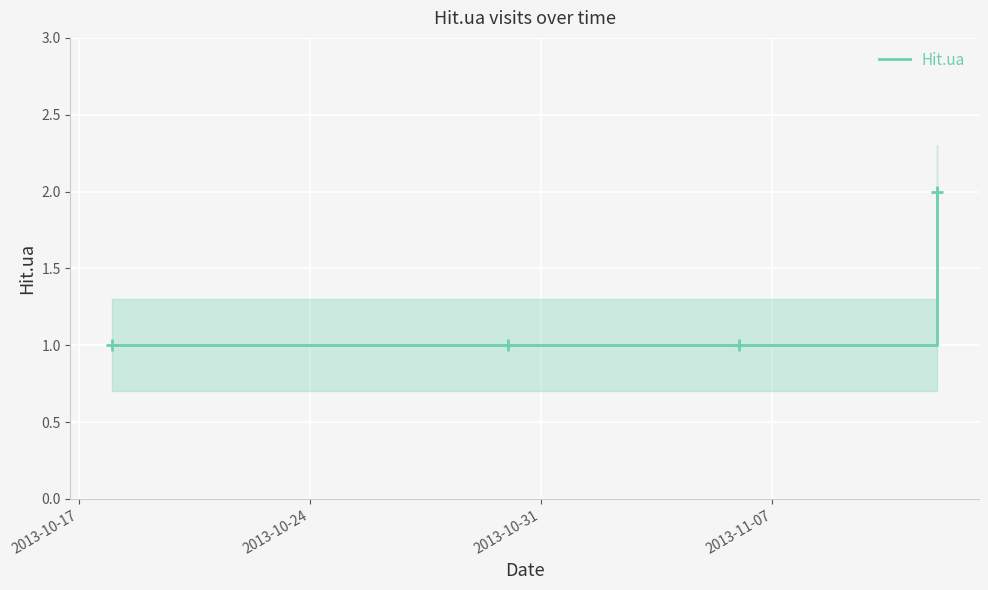

How many lines are shown in the chart?

1